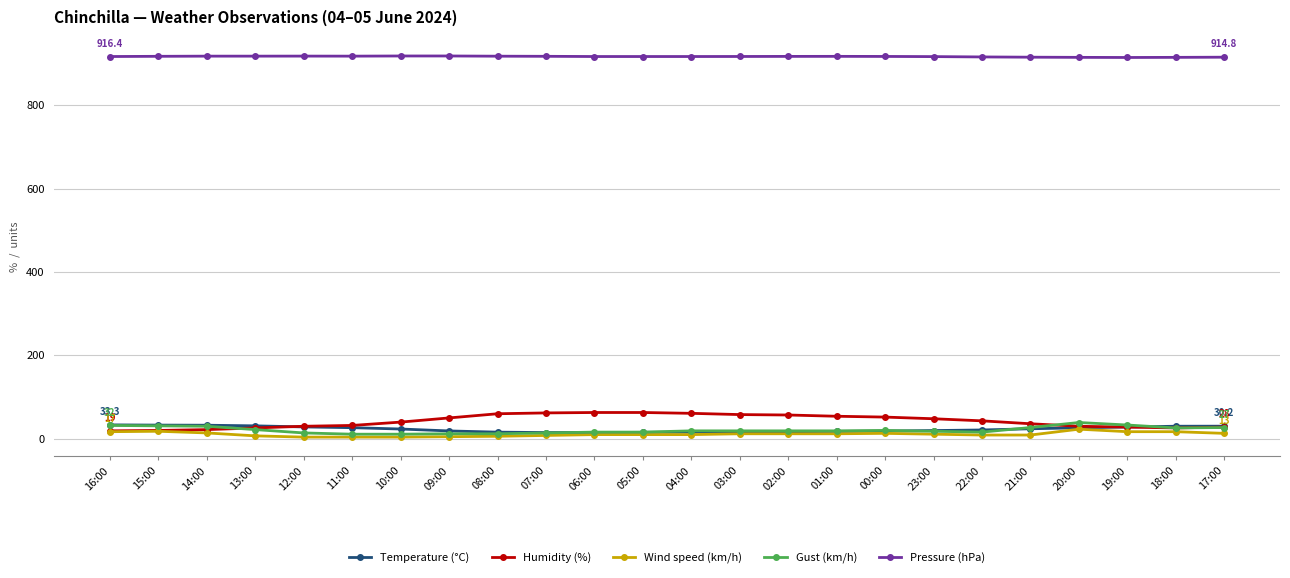

Is it true that Temperature (°C) equals 17.7 at 01:00?

True